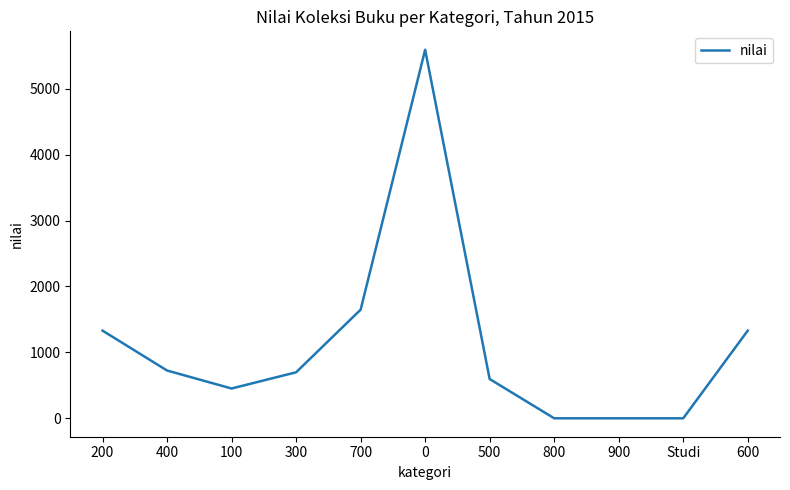

What is the difference between the maximum and minimum values?

5592